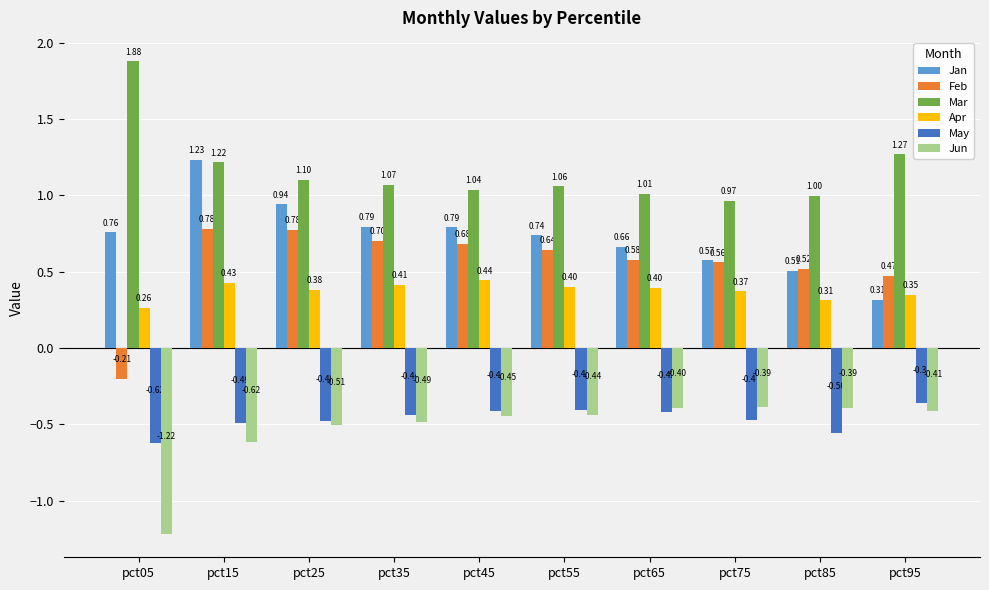

Is the value of Feb at pct75 greater than the value of Jan at pct45?

No